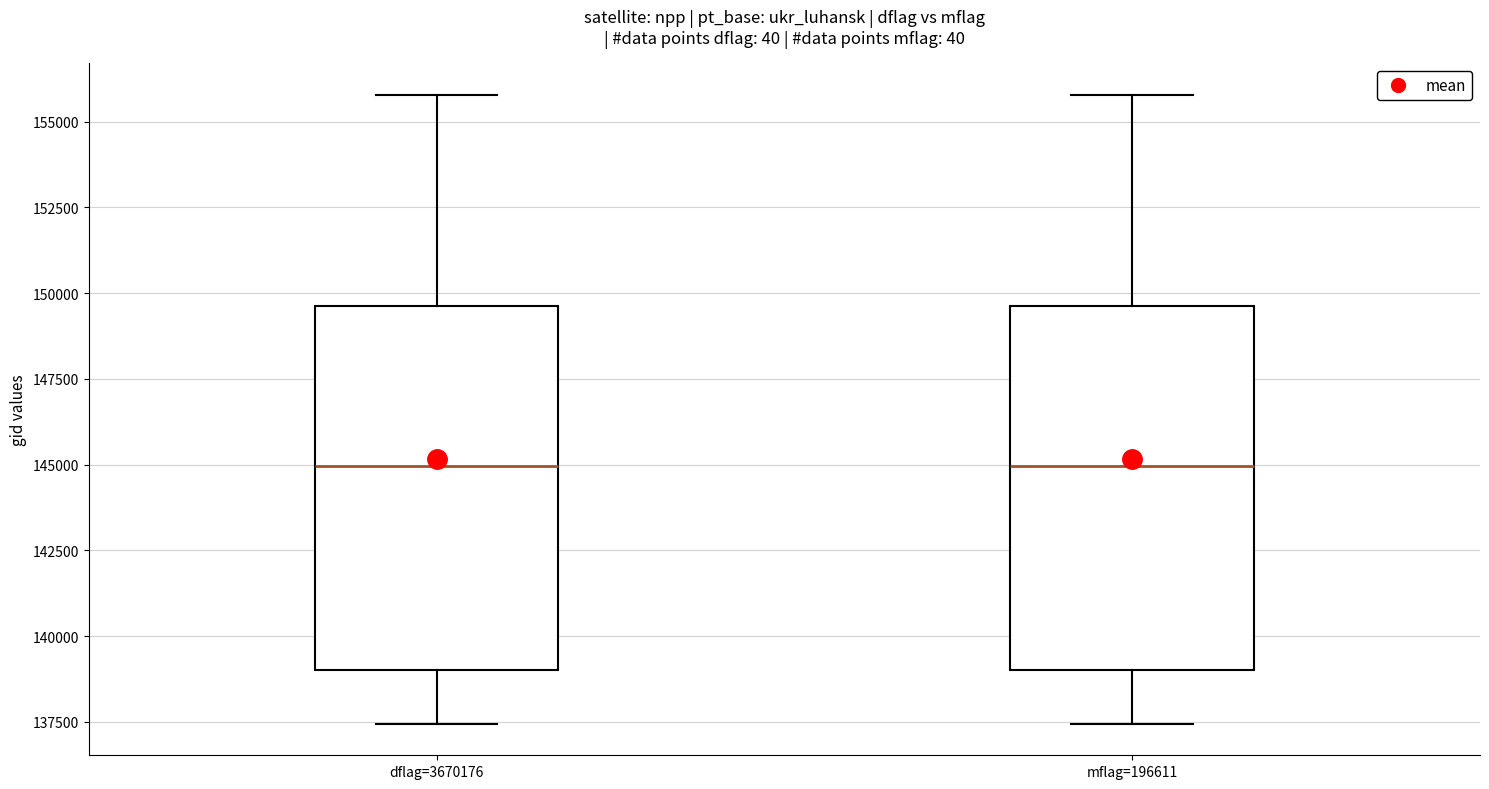

Reading left to right, transcribe this box plot: for each box, give where its median line is, the range the box spans, and where its two whiskers end, as read against the y-axis. The values are not printed on the chart, so give them approximately, as read against the axis.

dflag=3670176: median 145000, box 139000 to 149500, whiskers 137500 to 156000
mflag=196611: median 145000, box 139000 to 149500, whiskers 137500 to 156000